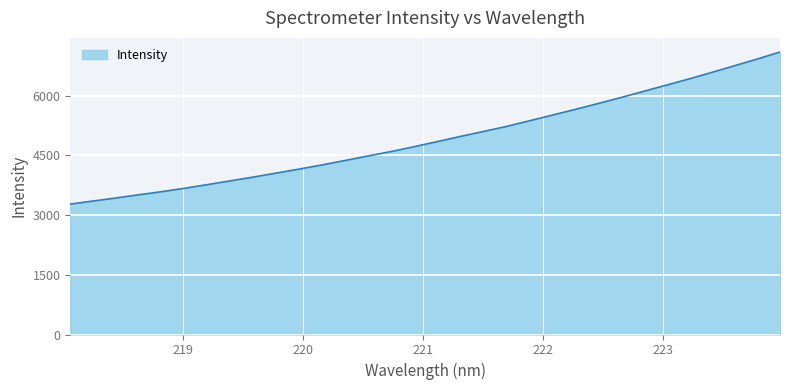

What is the greatest value displayed?

7093.6